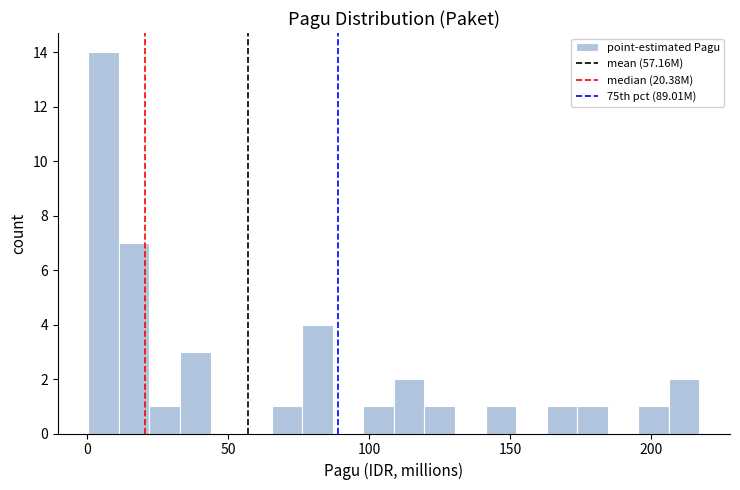

Read against the x-axis, roughly where is the centre of the tallest bar?

5